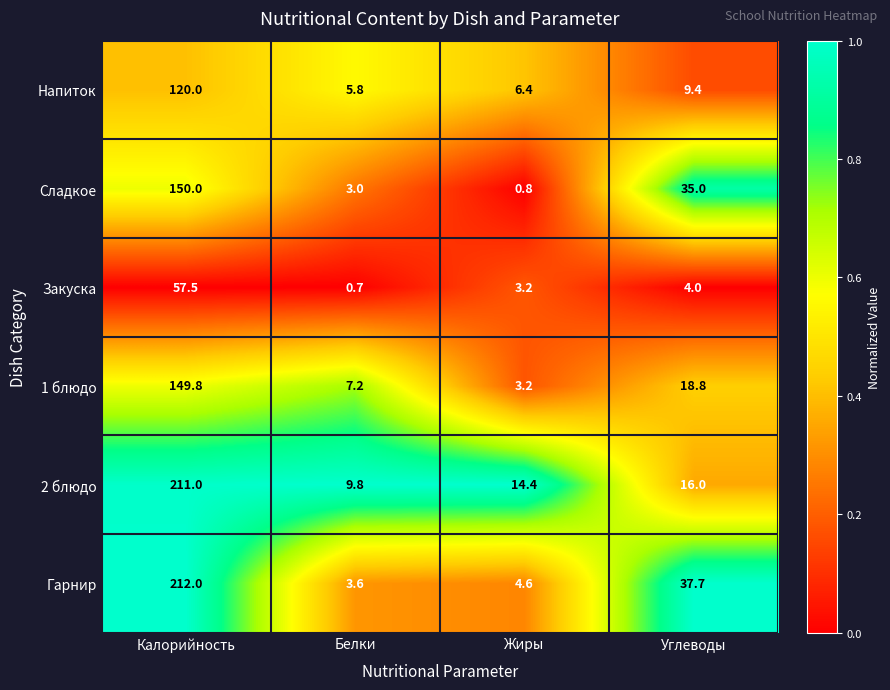

Which series changed the most between Белки and Углеводы?

Гарнир